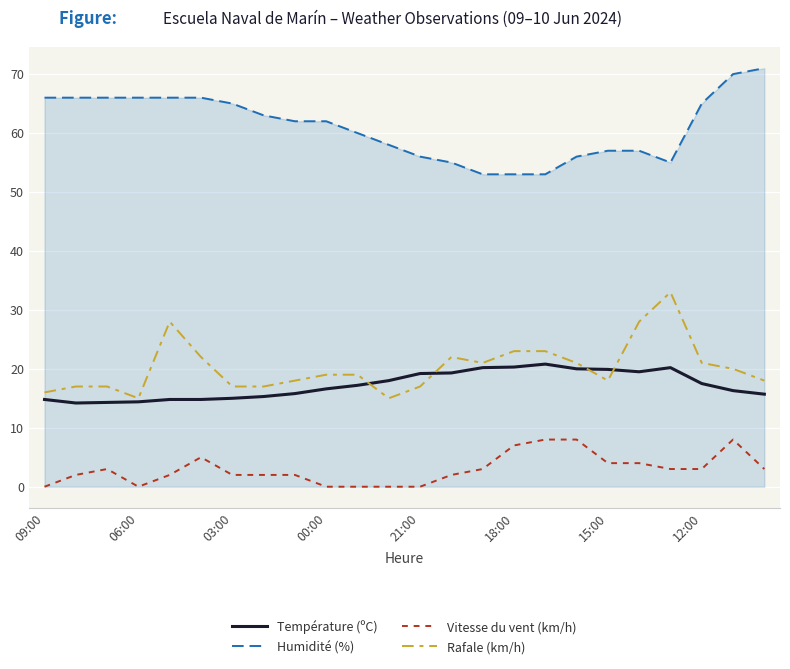

Which series has the largest total across all categories?

Humidité (%)